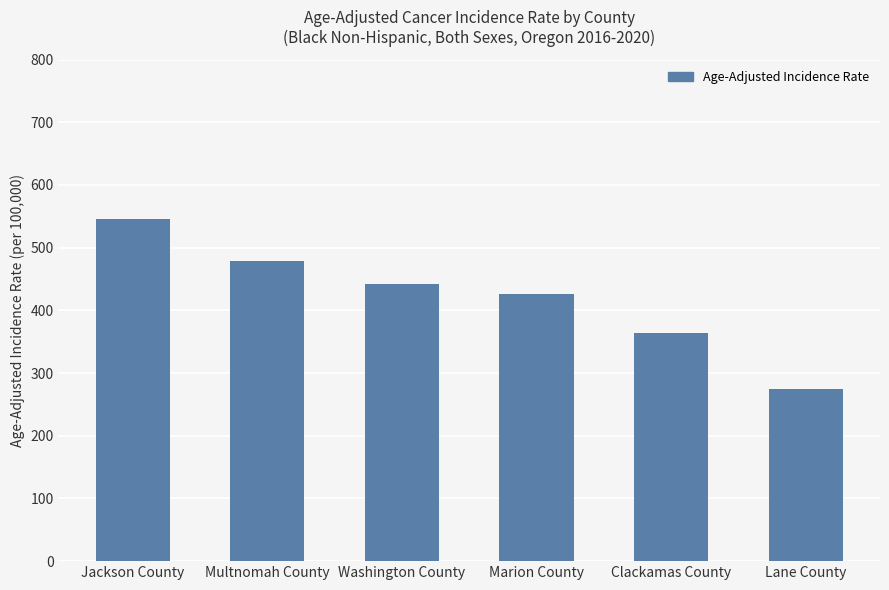

What is the minimum value shown in the chart?

274.0